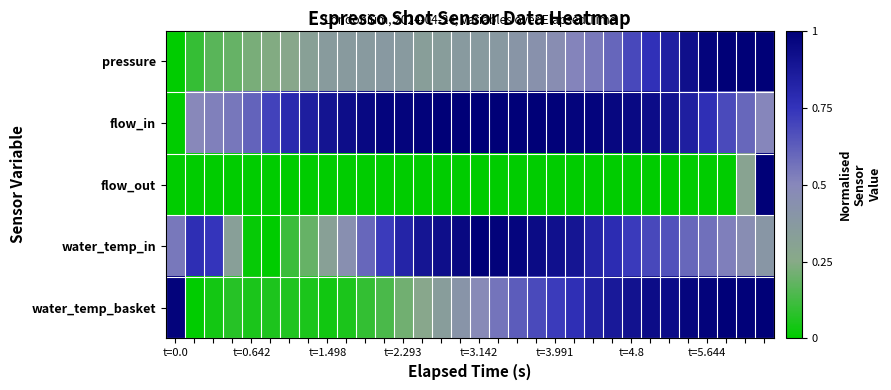

At which category is the sum across all series the highest?

31